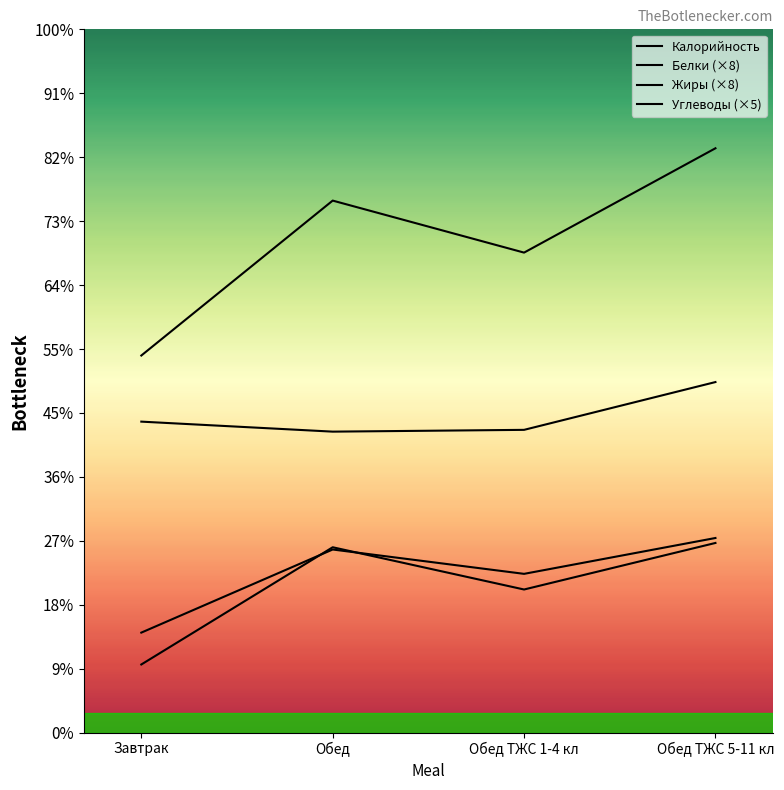

What are all the series names shown in the legend?

Калорийность, Белки (×8), Жиры (×8), Углеводы (×5)